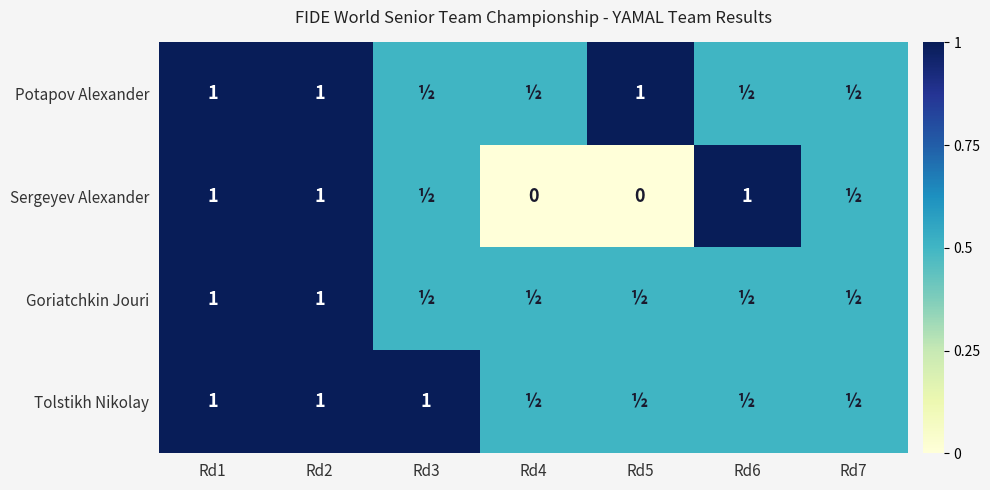

The Goriatchkin Jouri series shows 1.0 at Rd1. True or false?

True